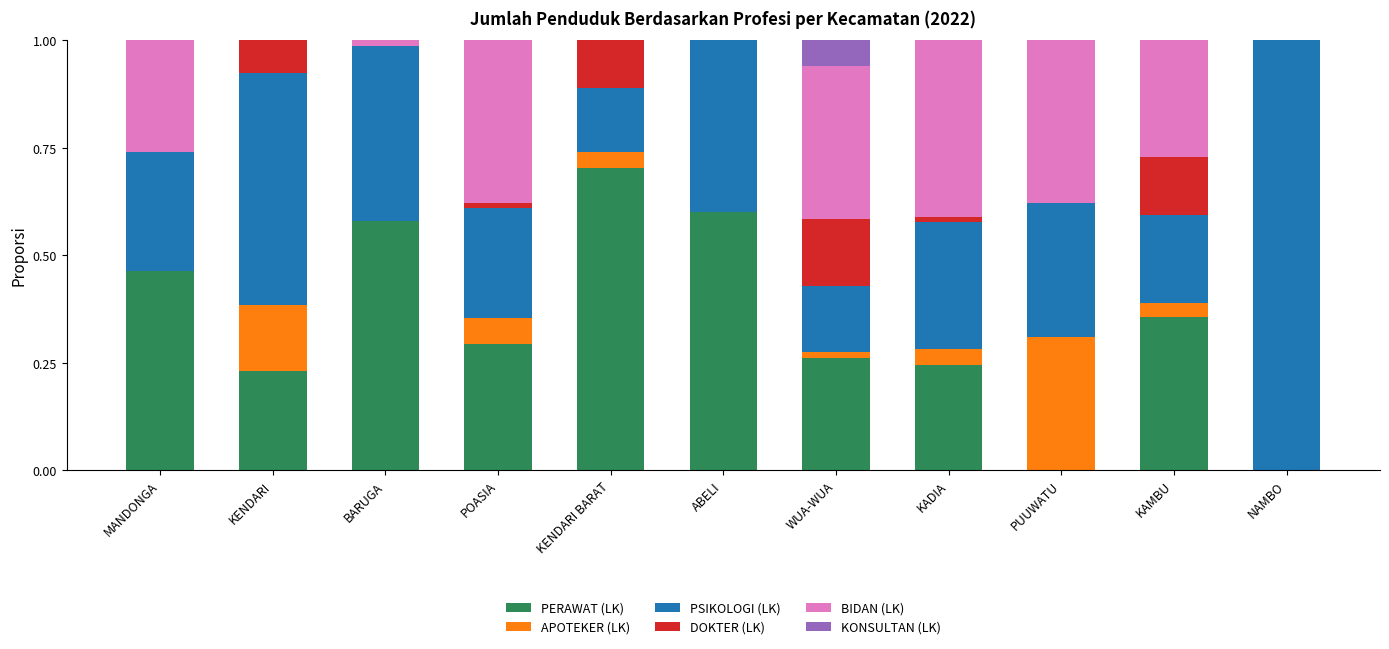

What is the total value across all series at PUUWATU?

1.0